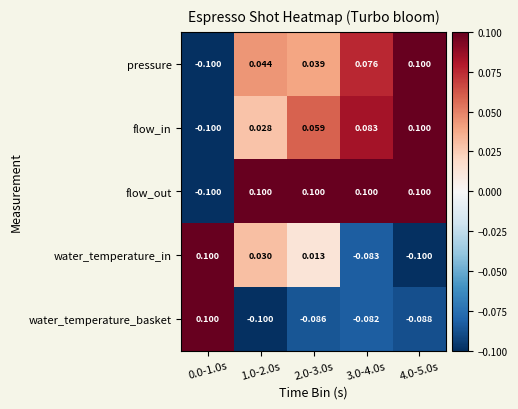

Which series has the largest total across all categories?

flow_out